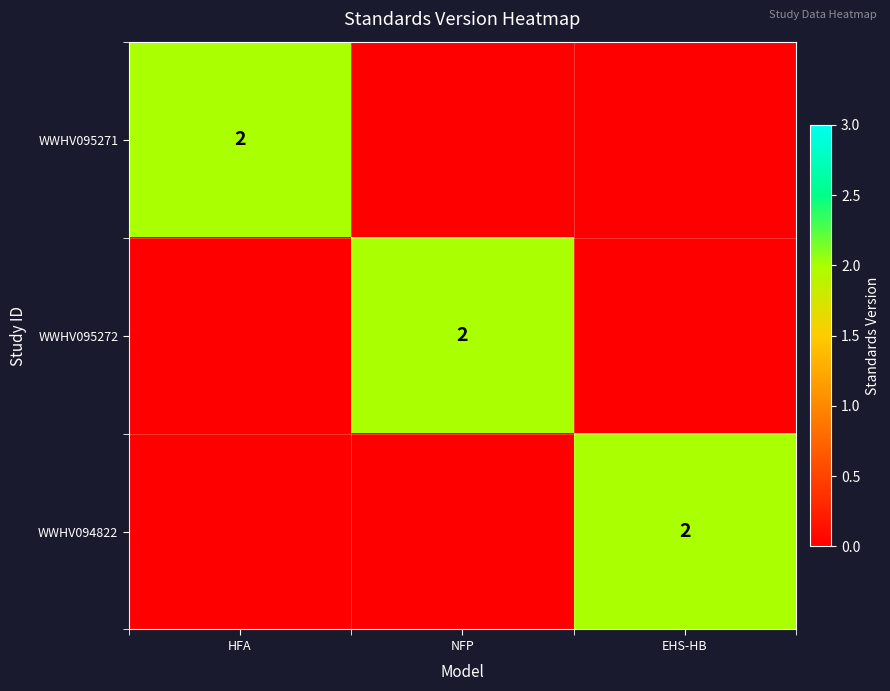

The value of WWHV095271 at HFA is 2. True or false?

True